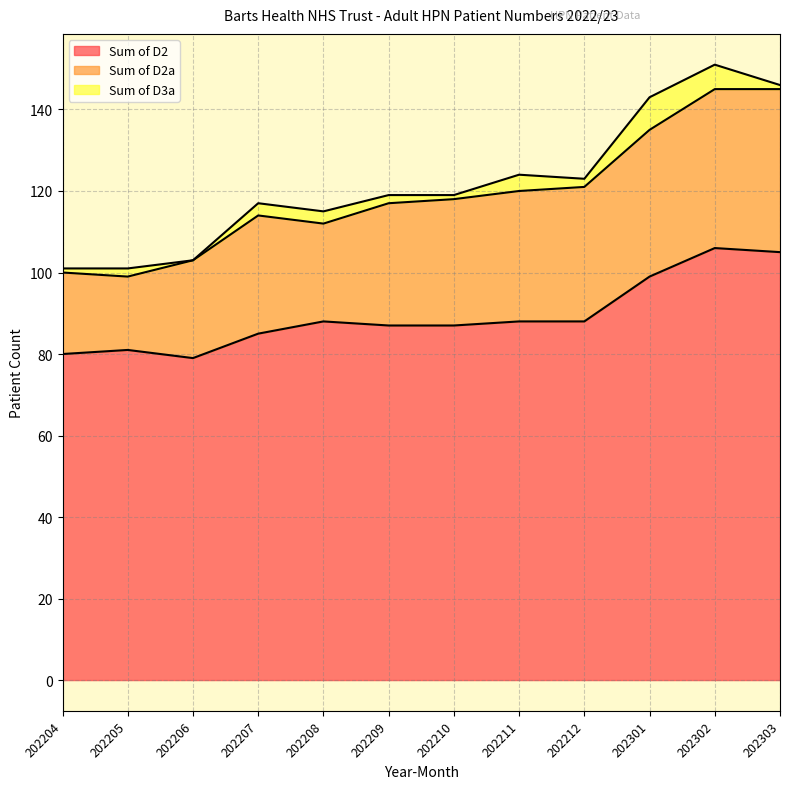

Does the chart display data point markers on the line(s)?

No